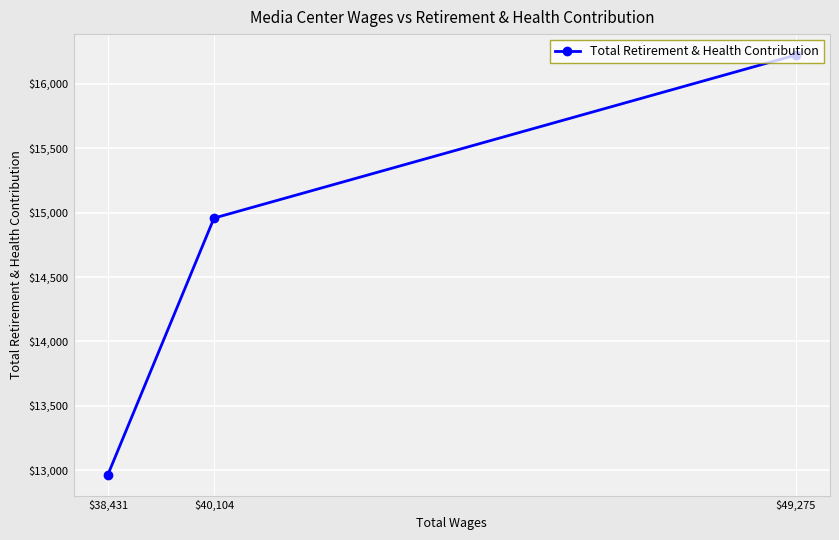

What is the average value?

14716